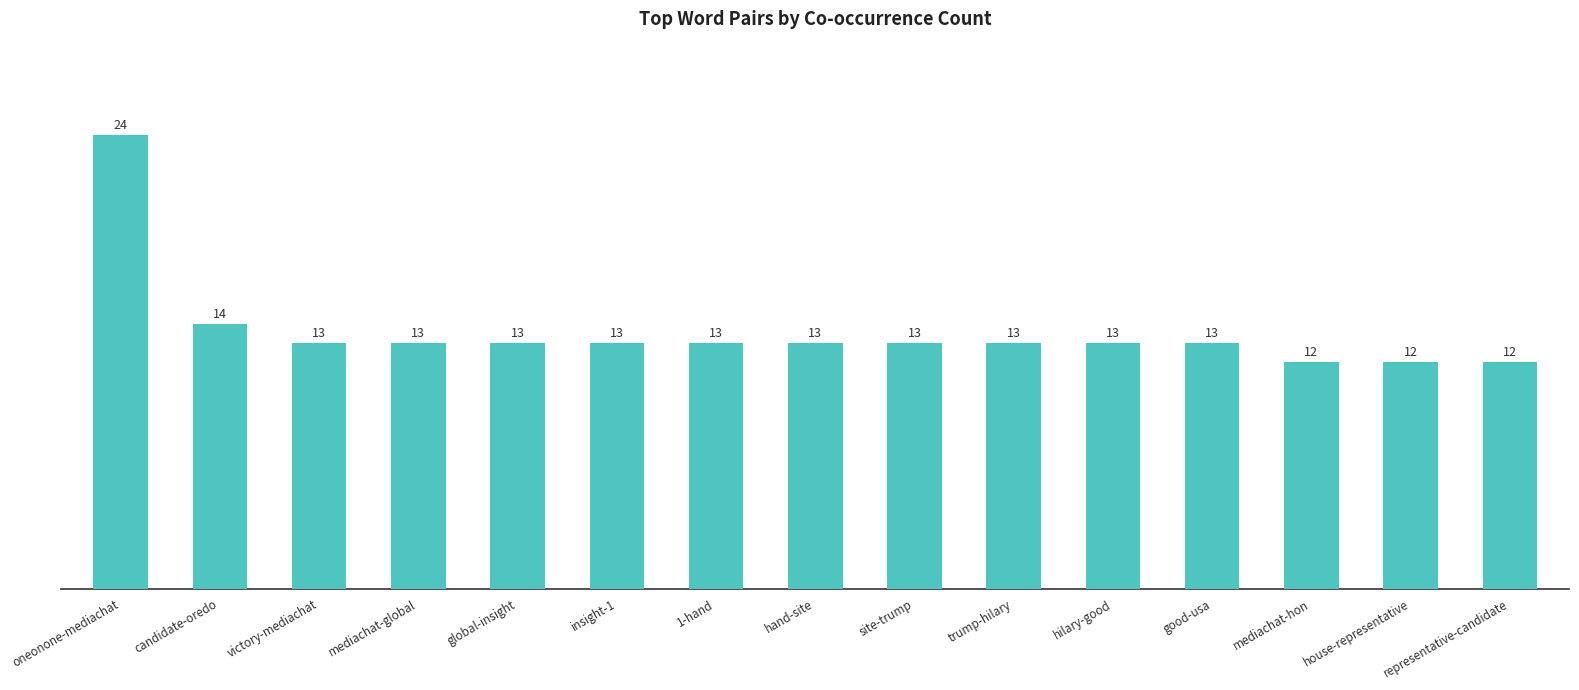

What is the ratio of the value at hilary-good to the value at insight-1?

1.0